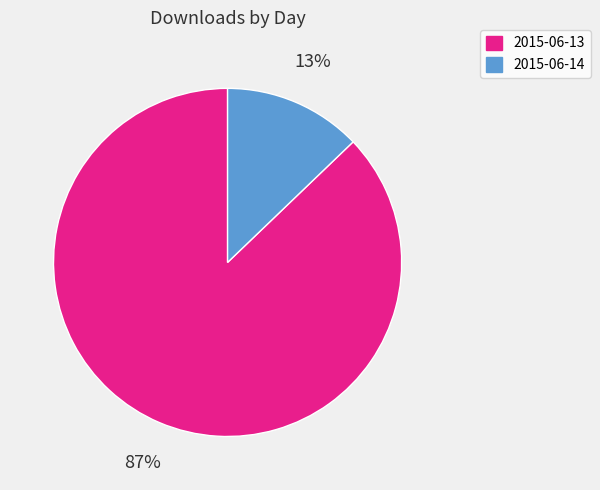

To the nearest percent, what is the difference between the largest and smallest slice percentages?

74%